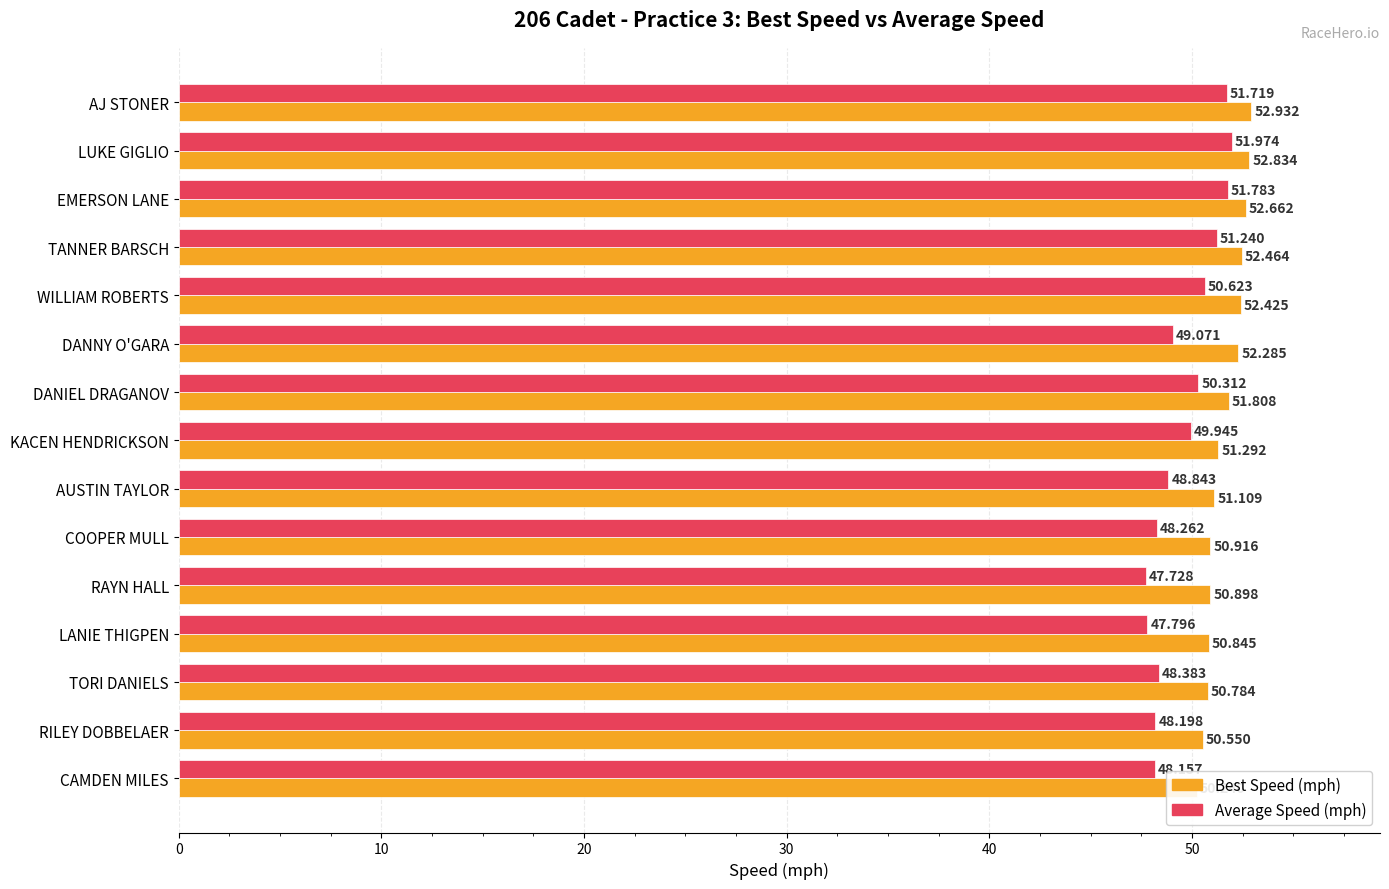

What is the spread (max minus min) of values at DANNY O'GARA?

3.2